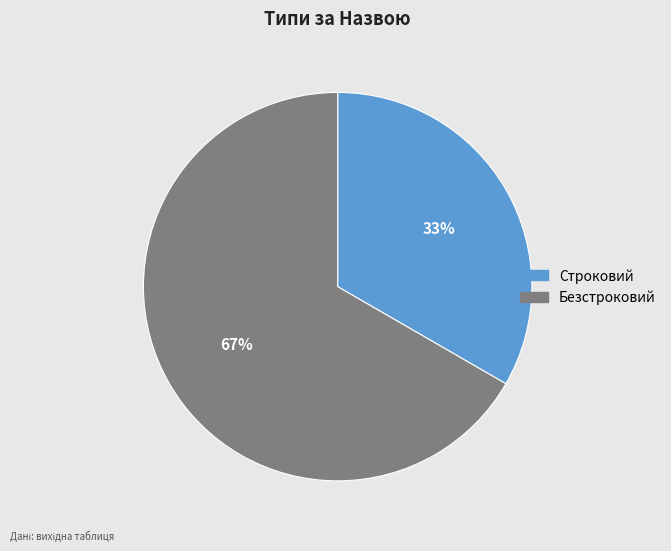

To the nearest percent, what is the average slice percentage?

50%